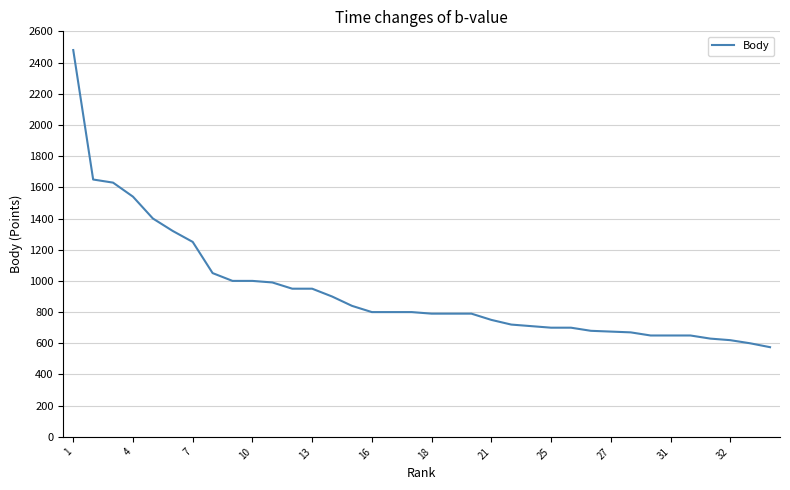

What is the smallest value displayed?

575